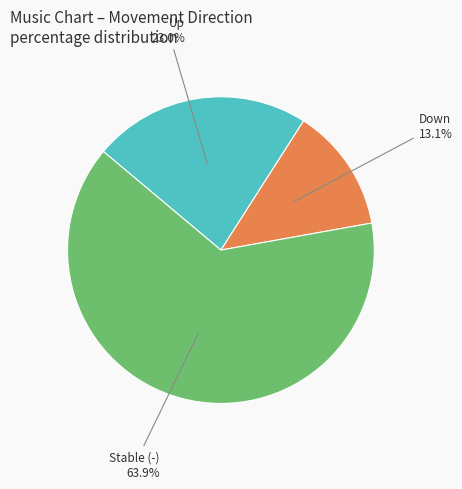

What is the total percentage of Stable (-) and Down?

77.0%